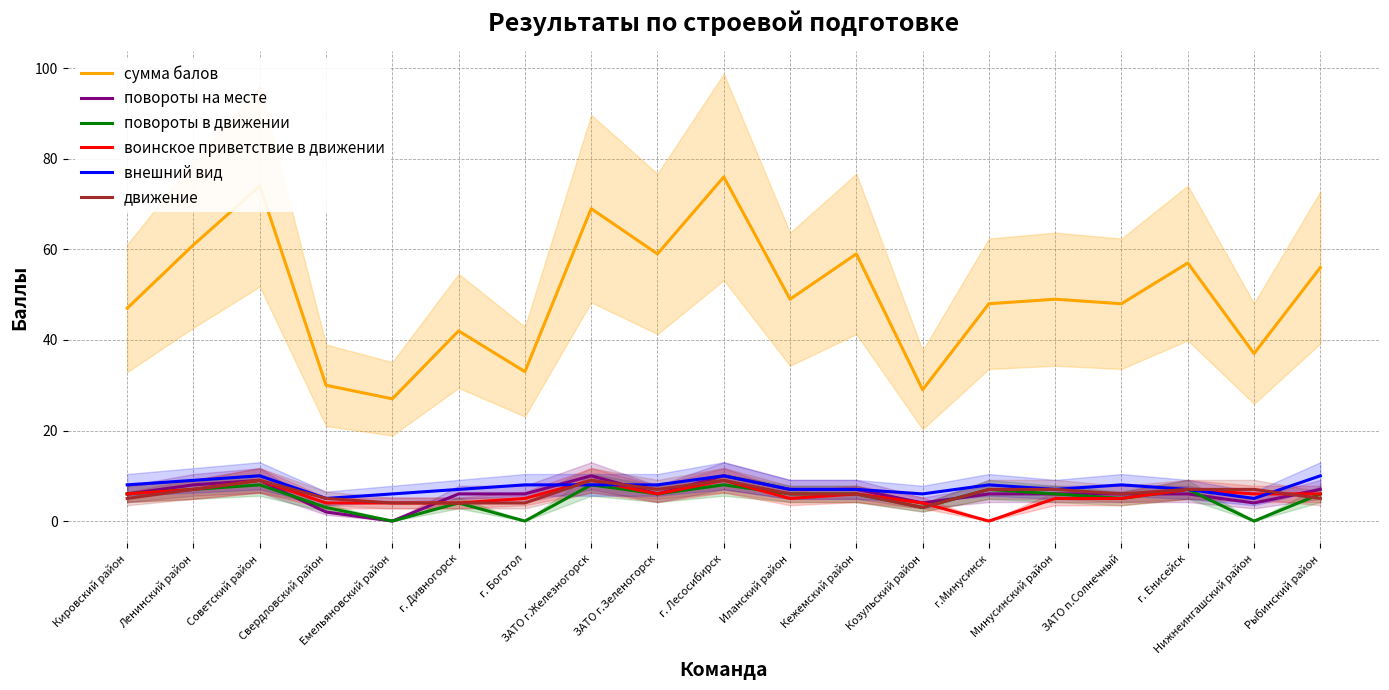

Is this an area chart (filled region under the line)?

No